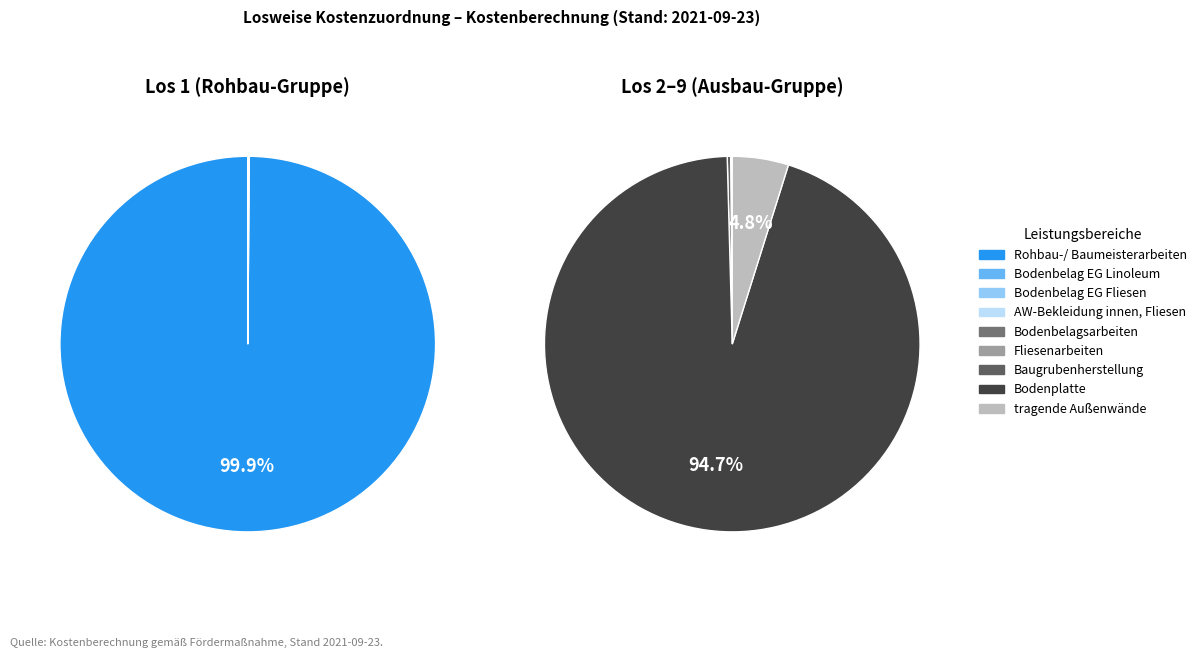

What is the smallest slice in the pie chart?

AW-Bekleidung innen, Fliesen